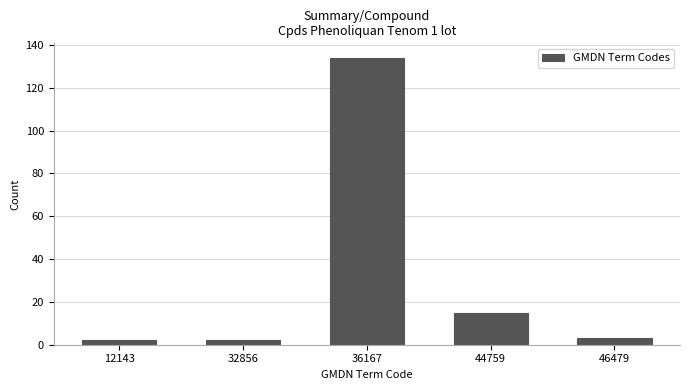

Reading left to right, what are all the values shown in this chart?

2	2	134	15	3